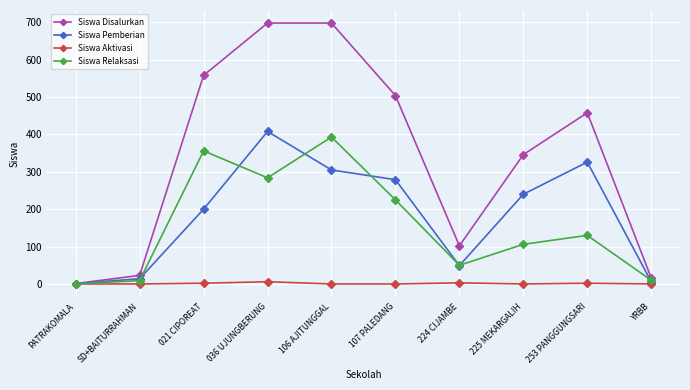

How many values in the Siswa Relaksasi series are below 130?

5